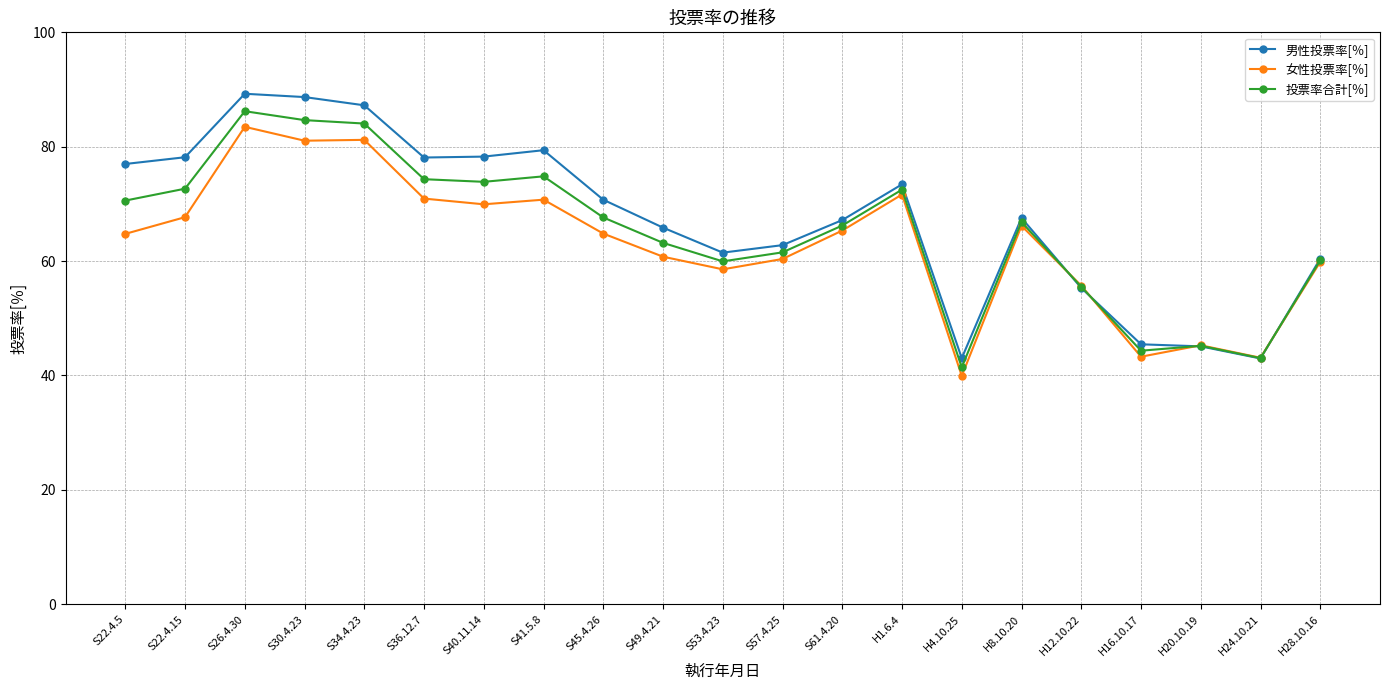

What is the approximate value of 投票率合計[％] at S22.4.5?

70.6